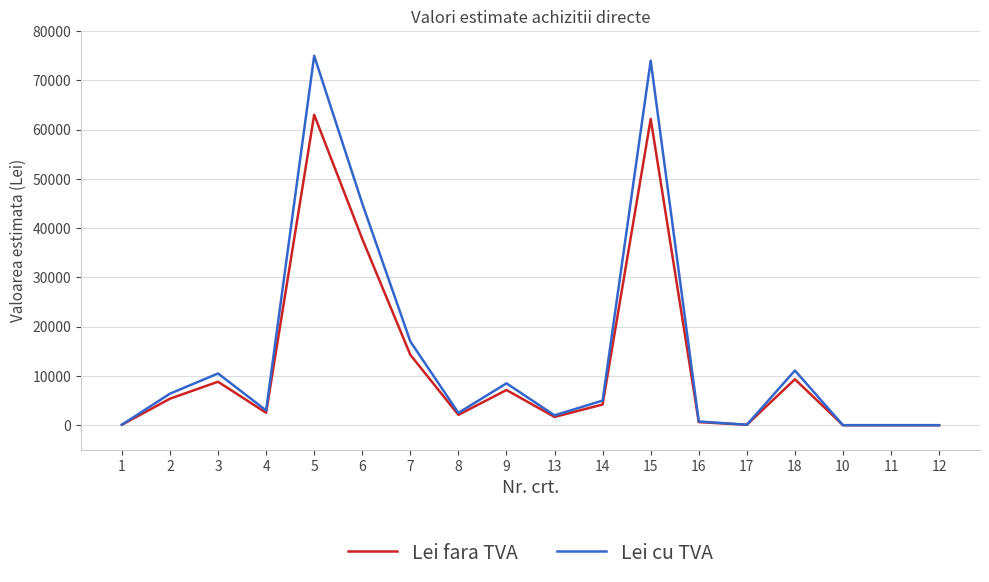

The value of Lei cu TVA at 18 is 6370.3. True or false?

False